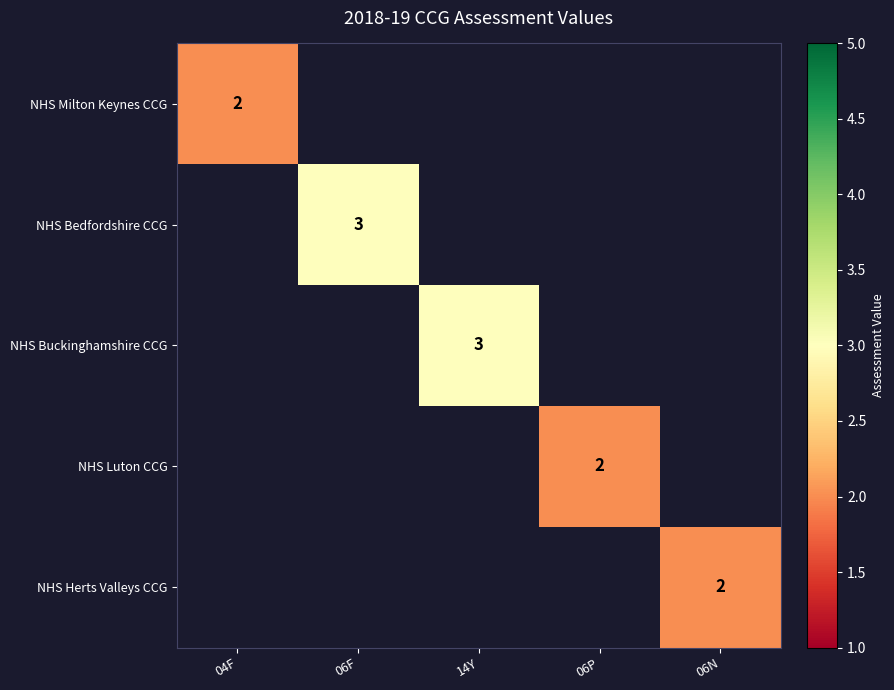

Is it true that NHS Bedfordshire CCG equals 4 at 06F?

False